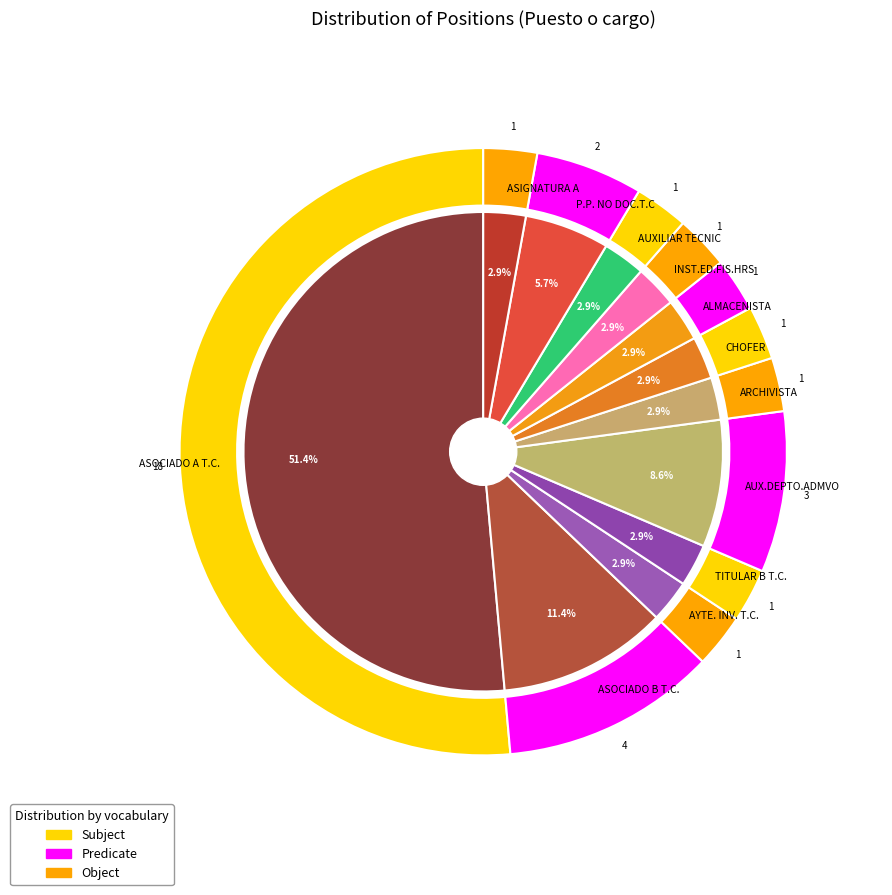

What is the largest slice in the pie chart?

ASOCIADO A T.C.